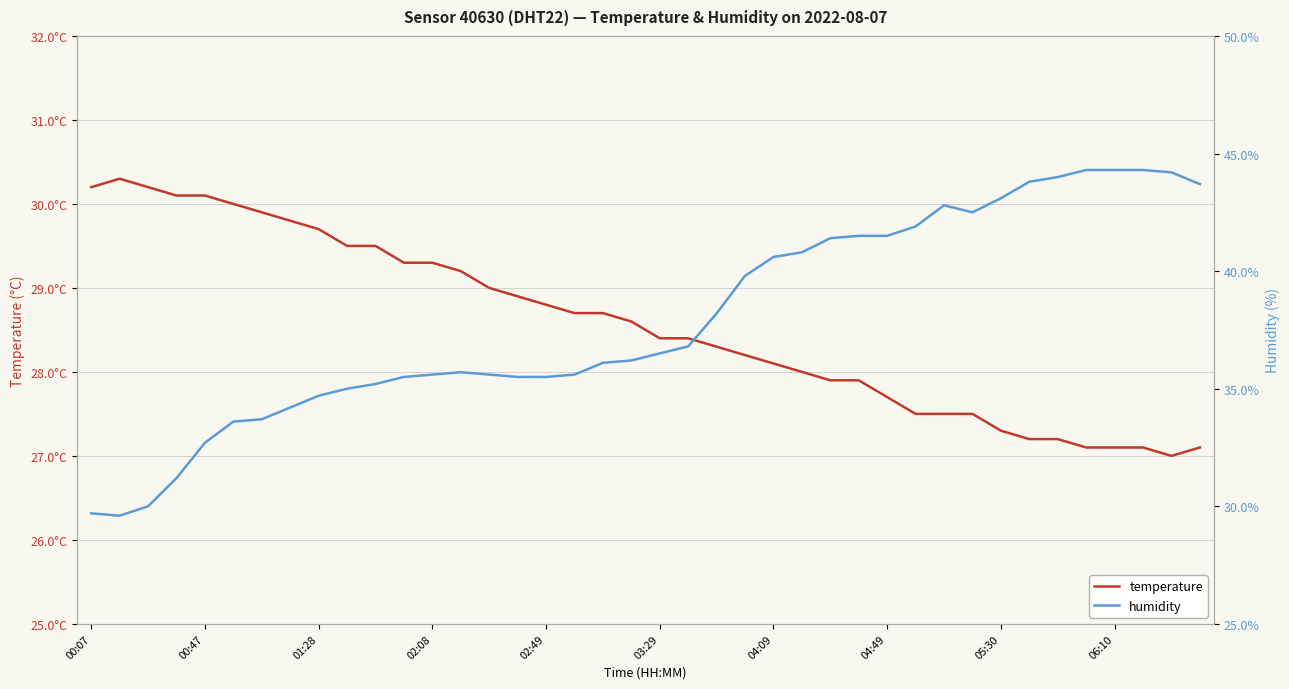

How many lines are shown in the chart?

2